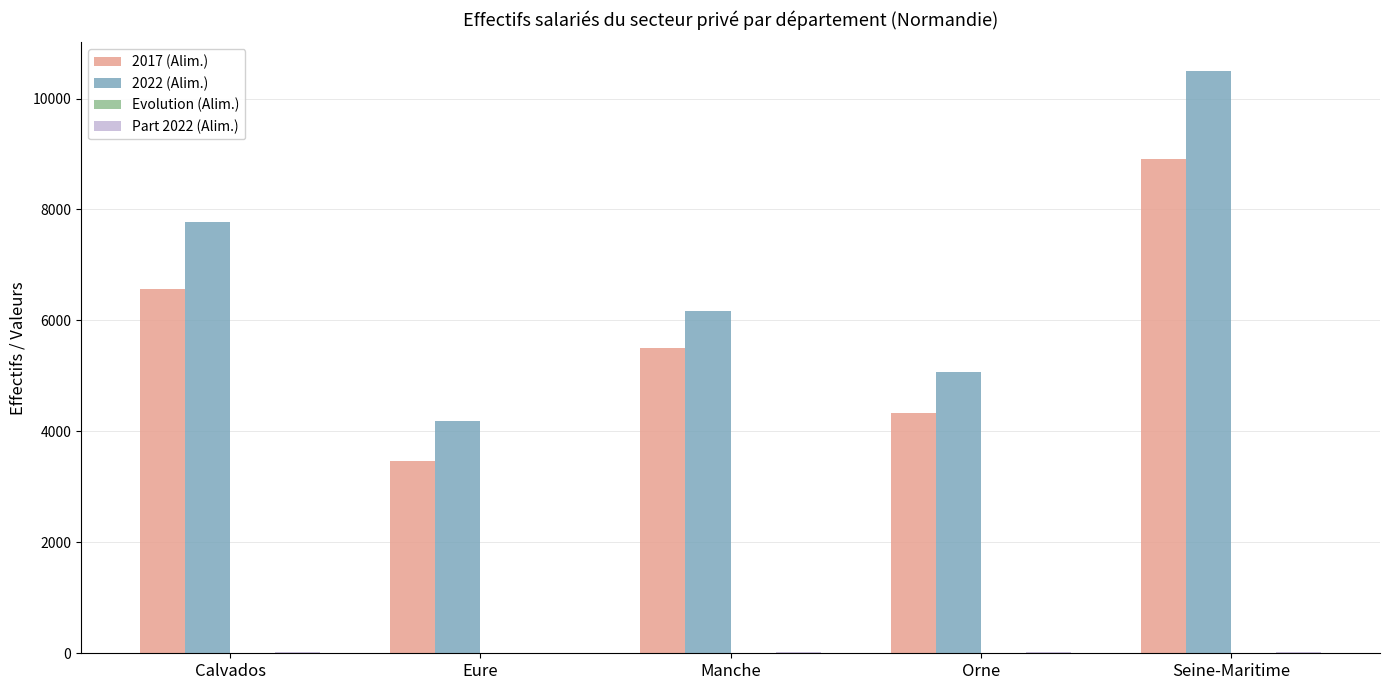

Which series has the largest range (max minus min)?

2022 (Alim.)